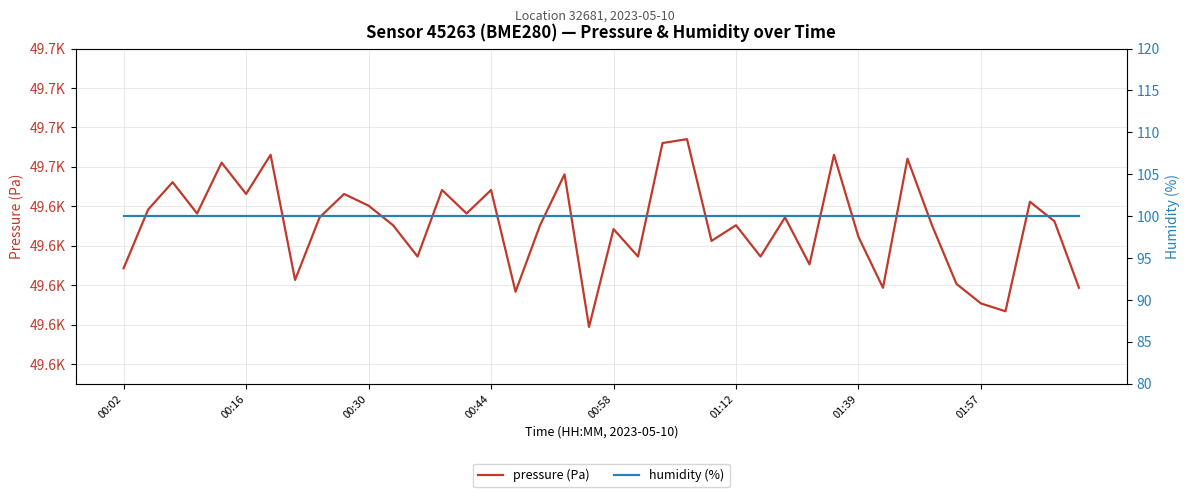

What are all the series names shown in the legend?

pressure (Pa), humidity (%)